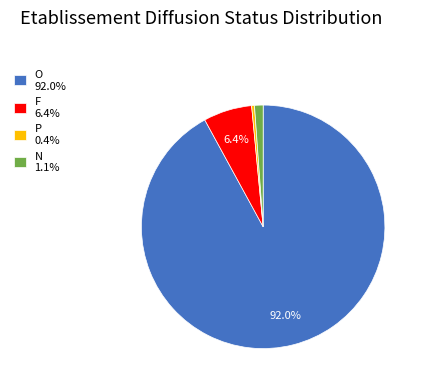

Is N the majority of the pie?

No